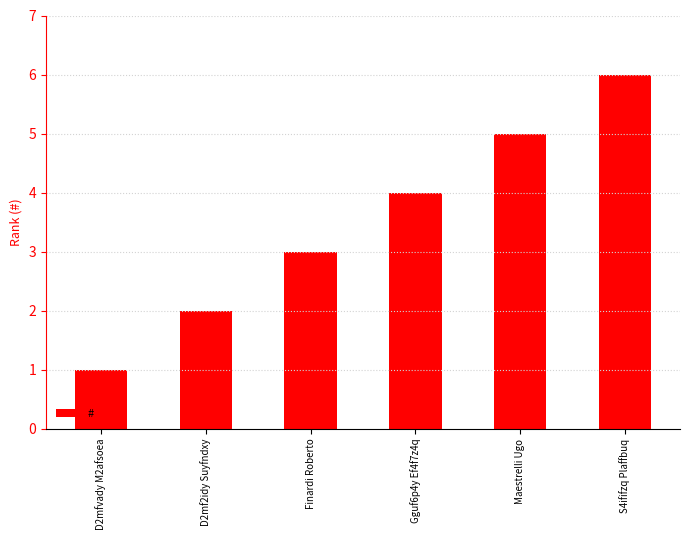

At which category does the chart reach its minimum across all series?

D2mfvady M2afsoea